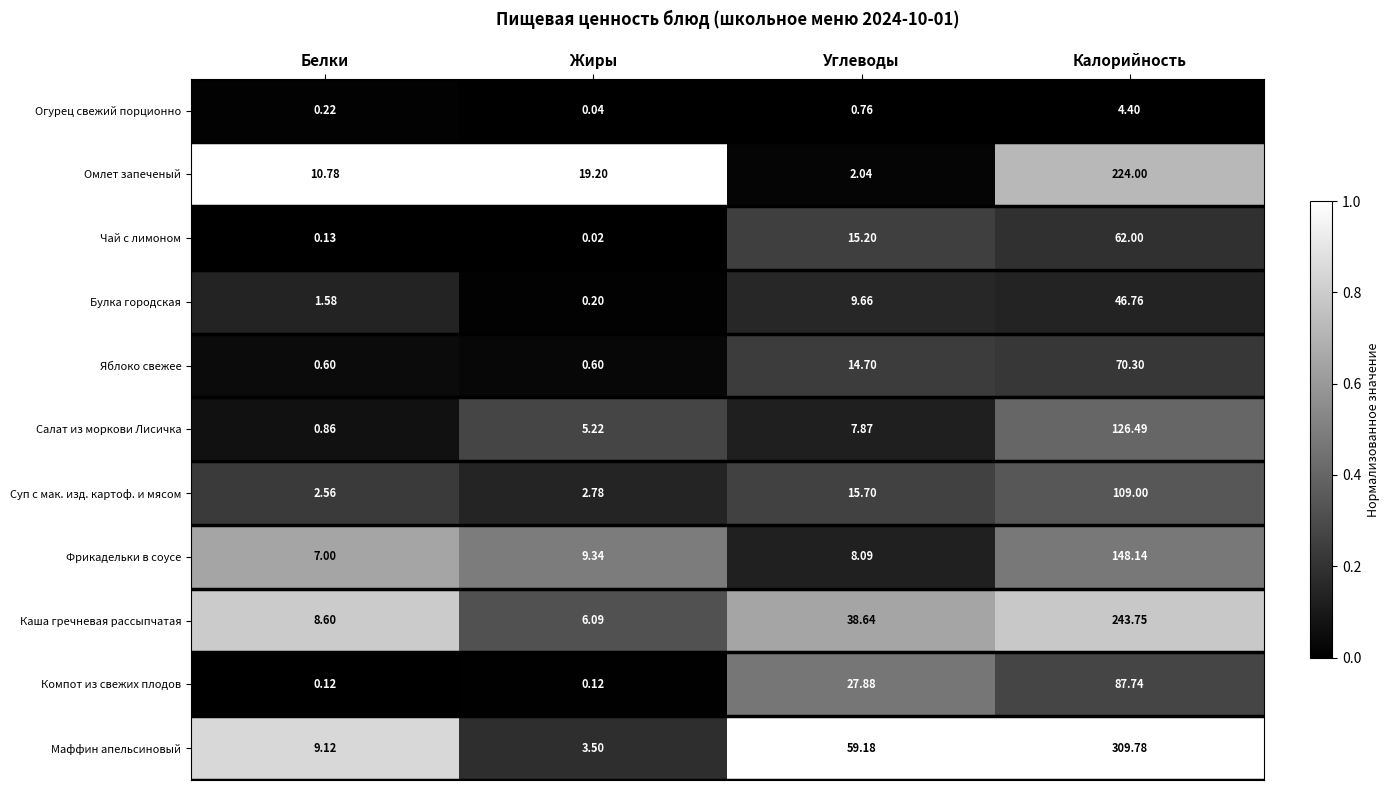

Which series has the widest spread of values?

Маффин апельсиновый